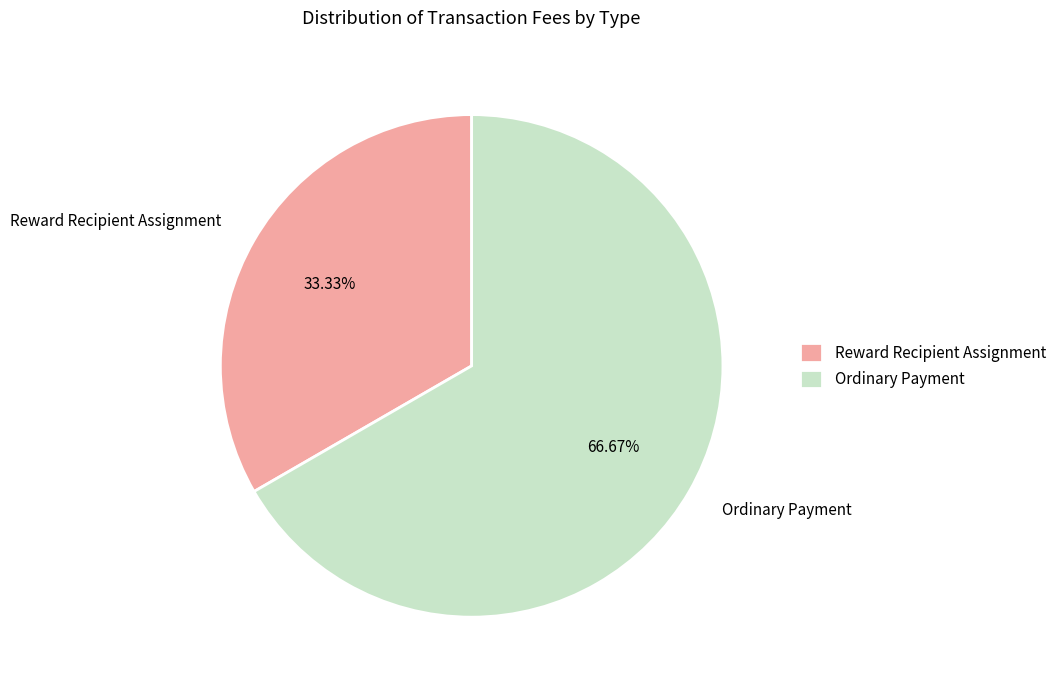

Is it true that Ordinary Payment is 67% of the pie?

True